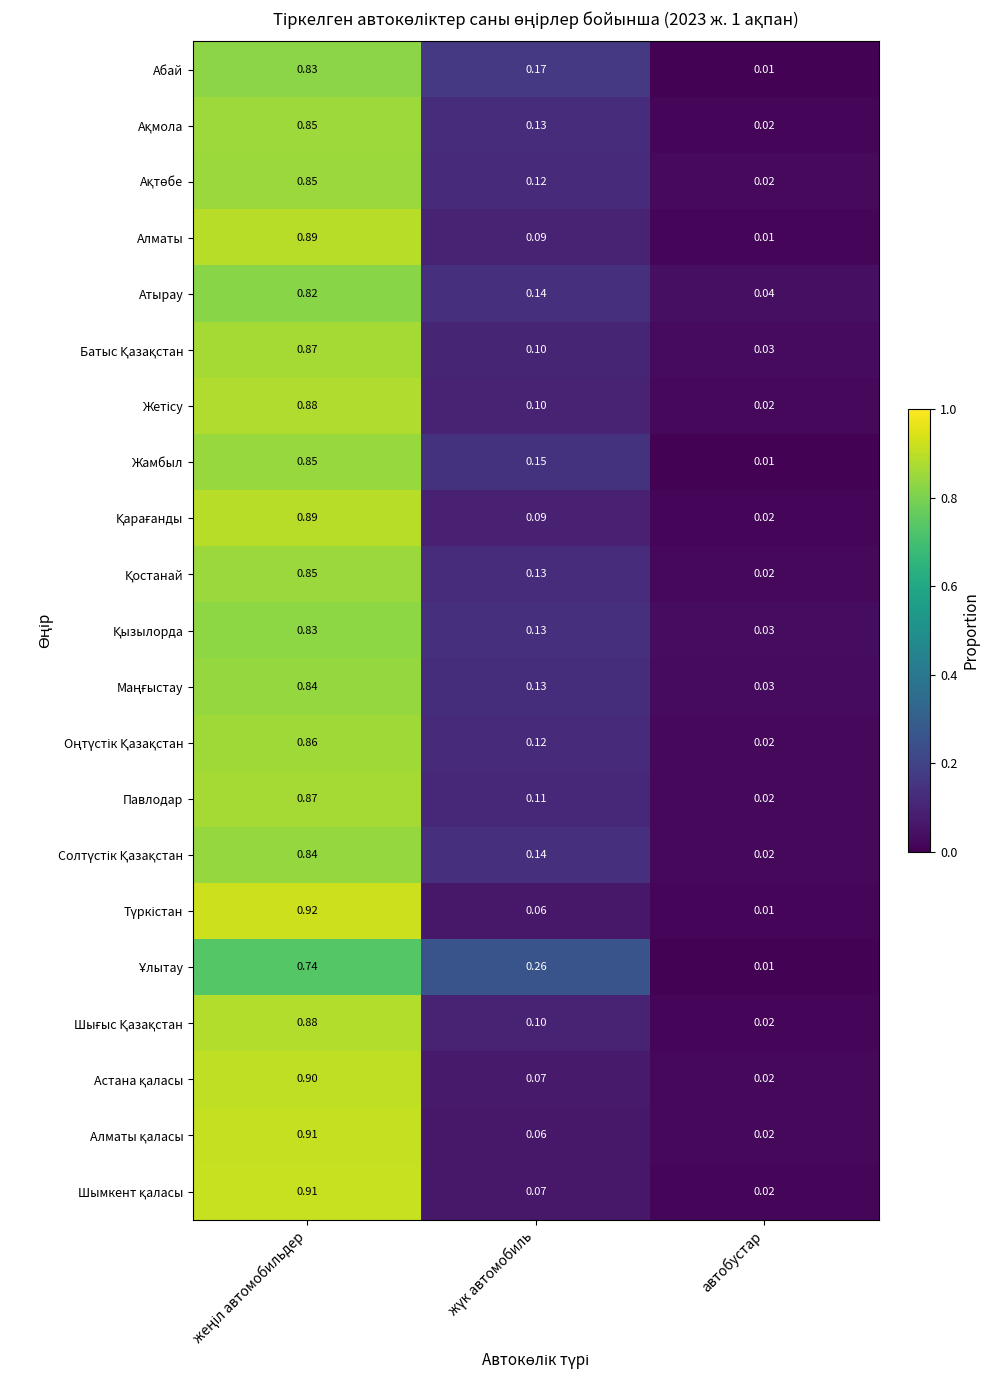

At which label is Алматы closest to 0?

автобустар